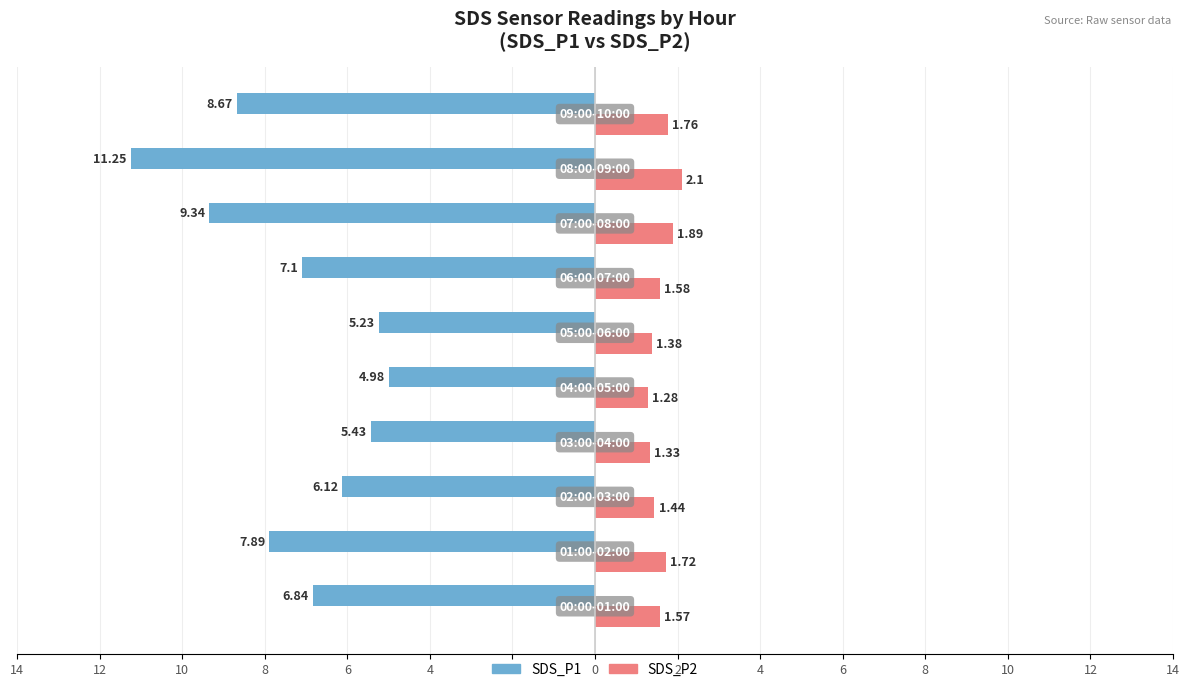

What are all the series names shown in the legend?

SDS_P1, SDS_P2